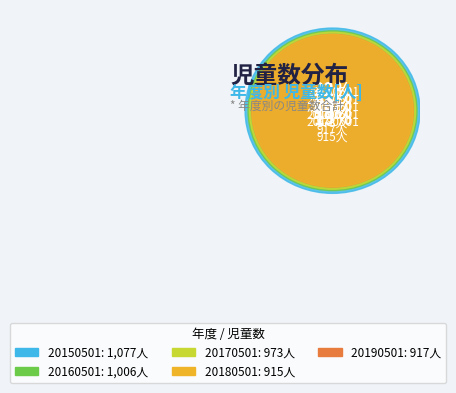

What is the total percentage of 20180501 and 20160501?

39.3%